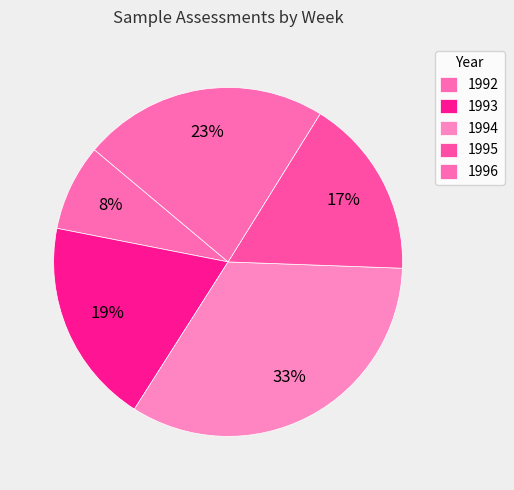

How many slices are in this pie chart?

5